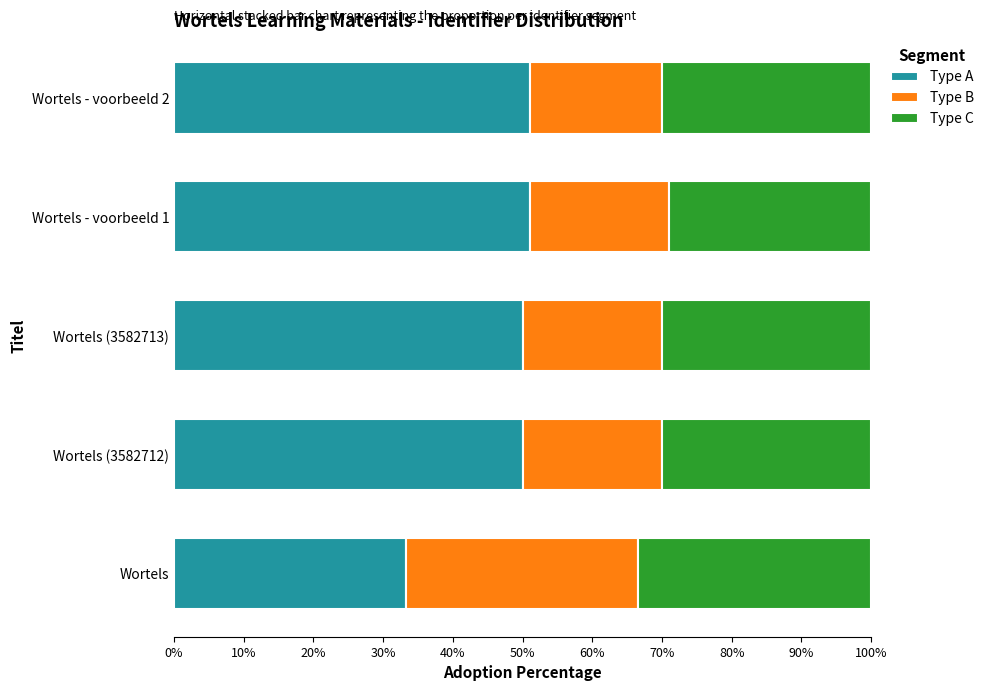

What is the total value across all series at Wortels?

100.0